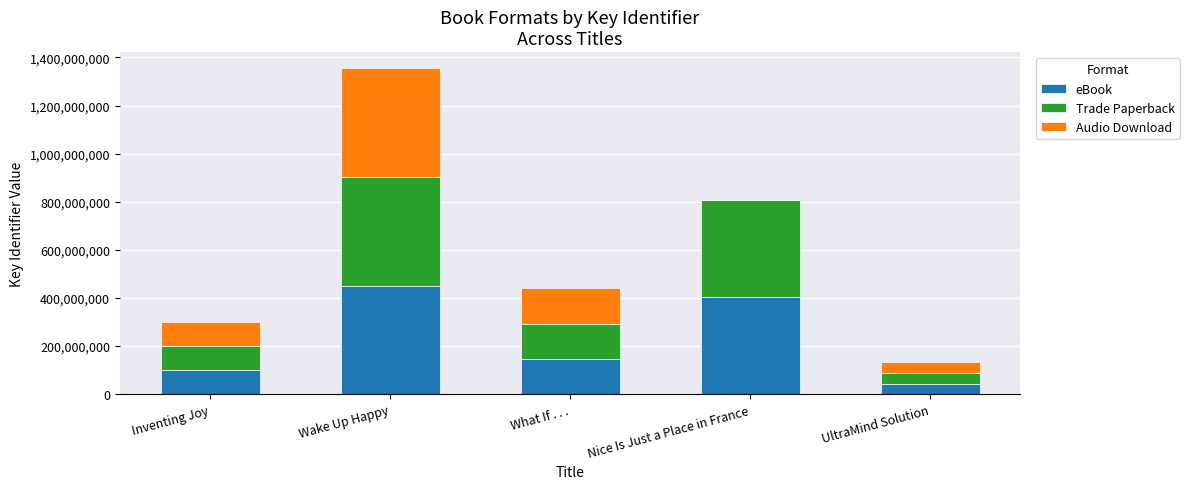

Are the bars grouped side by side (vs. stacked)?

No